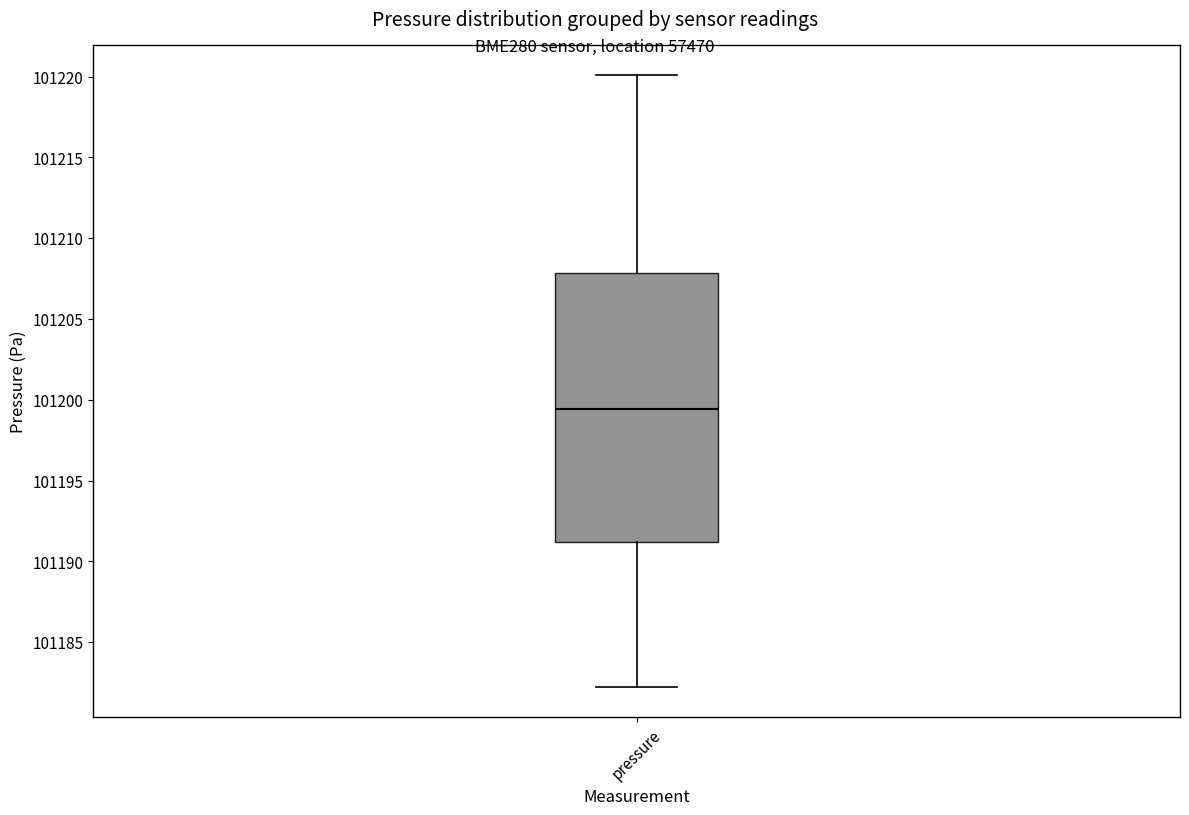

Transcribe this box plot: give where the median line is, the range the box spans, and where the two whiskers end, as read against the y-axis. The values are not printed on the chart, so give them approximately, as read against the axis.

median 101199.5, box 101191.0 to 101208.0, whiskers 101182.5 to 101220.0